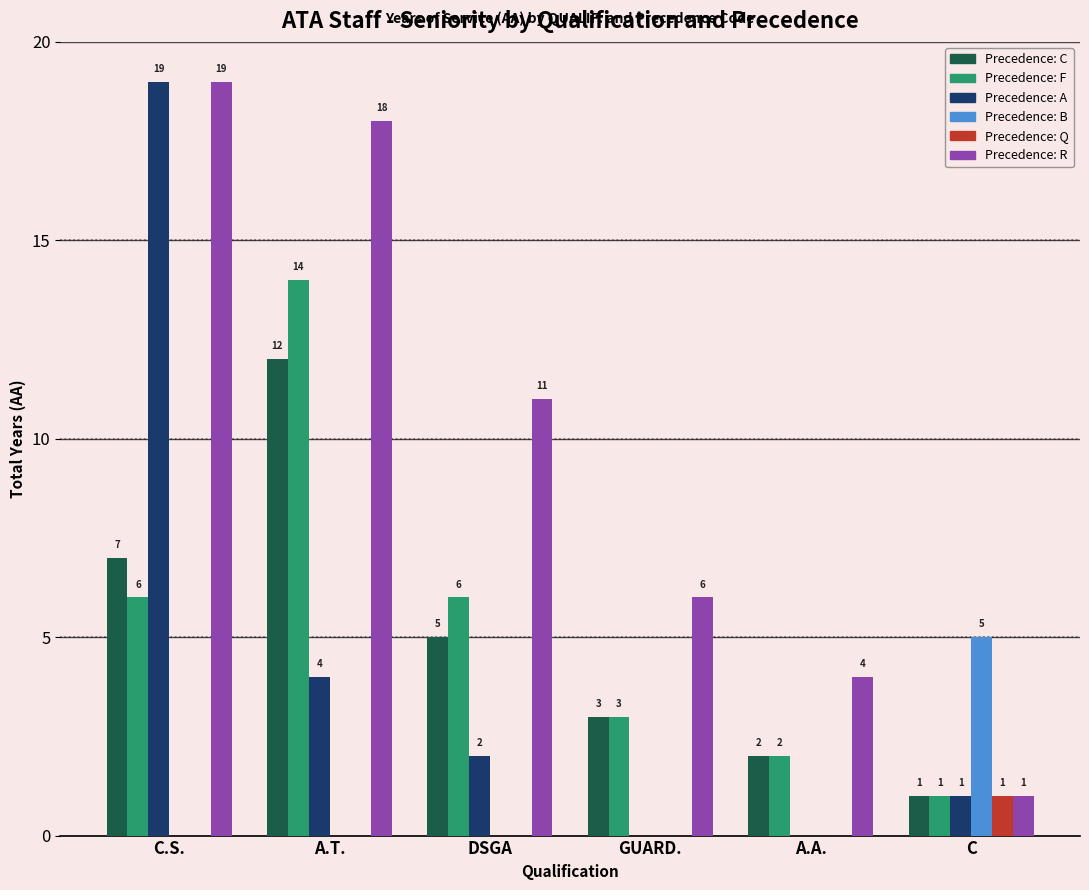

At which category is the sum across all series the highest?

C.S.